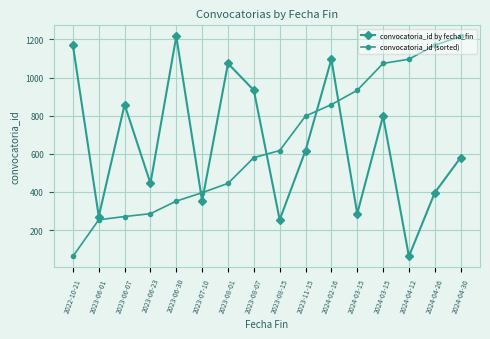

Where is convocatoria_id by fecha_fin nearest to the value 639?

2023-11-15